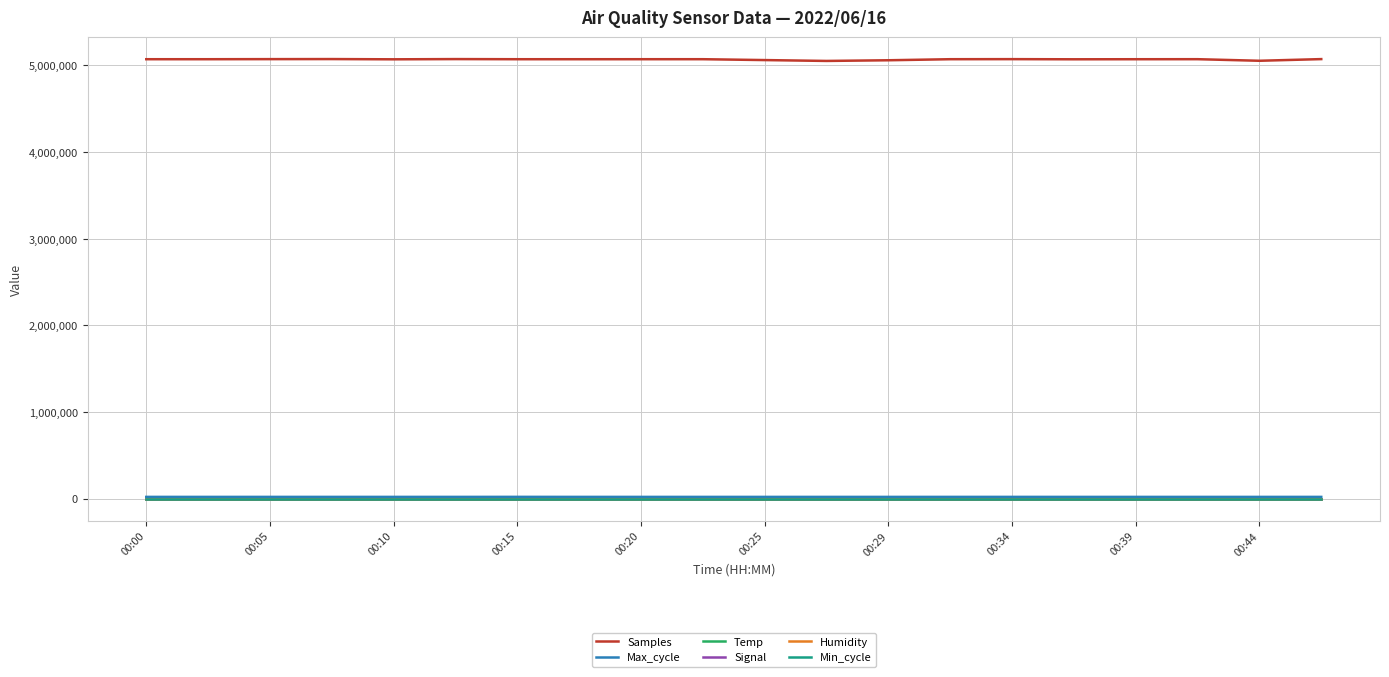

Which series has the largest range (max minus min)?

Samples